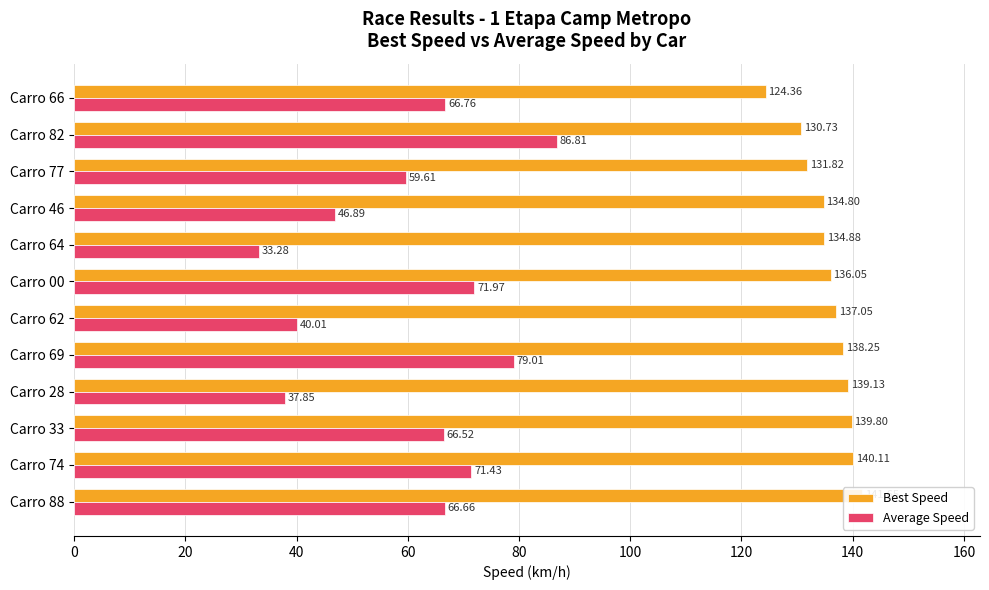

Between Carro 88 and Carro 74, which series saw the biggest shift?

Average Speed